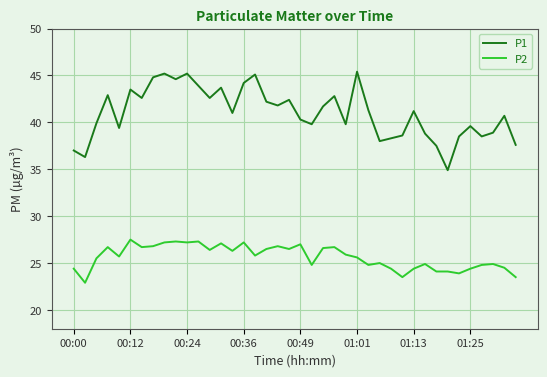

Which series has the largest total across all categories?

P1